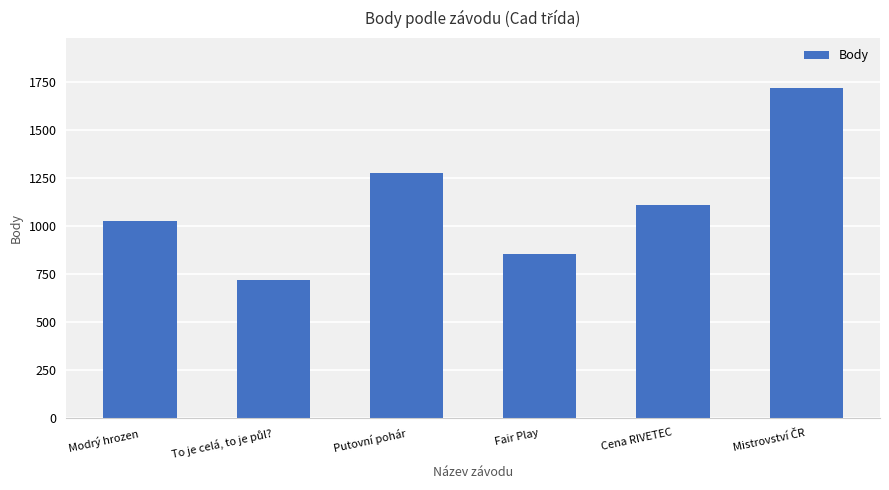

What position from the right is Putovní pohár?

4